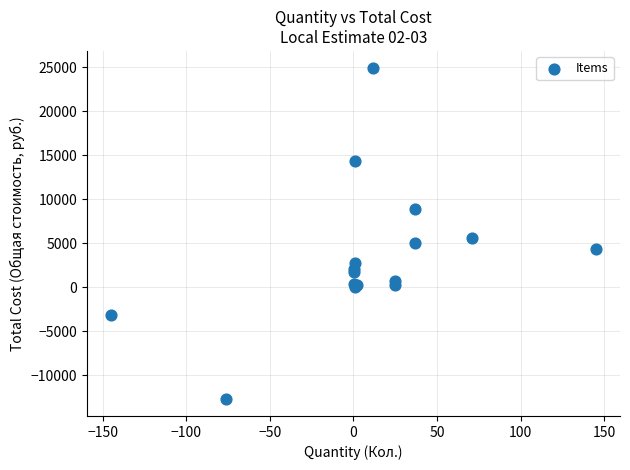

What Y value in the scatter plot is closest to 6111?

5616.1